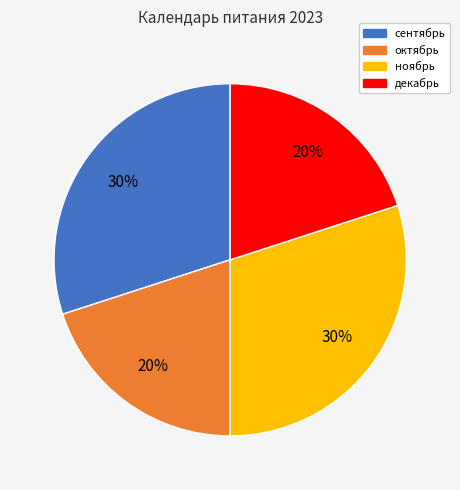

To the nearest percent, what portion does декабрь represent?

20%